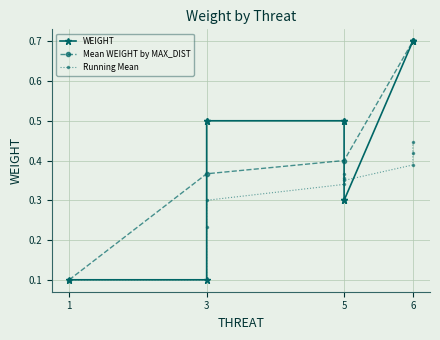

True or false: Mean WEIGHT by MAX_DIST has more than 0 interior local peaks.

False